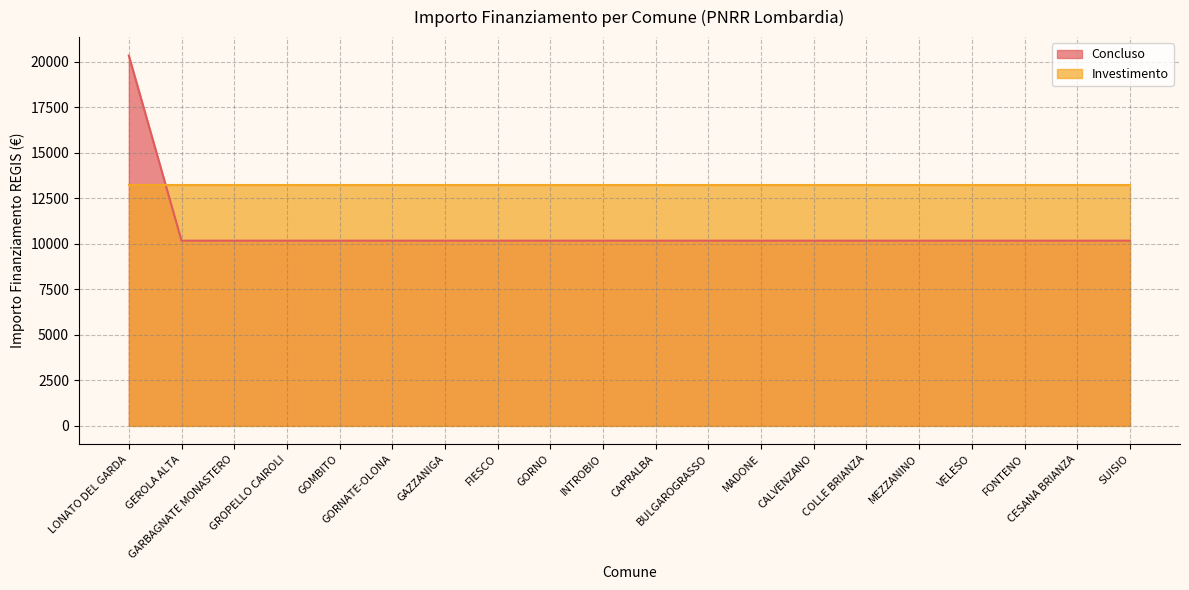

Rank the categories by value from highest to lowest.

LONATO DEL GARDA, GEROLA ALTA, GARBAGNATE MONASTERO, GROPELLO CAIROLI, GOMBITO, GORNATE-OLONA, GAZZANIGA, FIESCO, GORNO, INTROBIO, CAPRALBA, BULGAROGRASSO, MADONE, CALVENZANO, COLLE BRIANZA, MEZZANINO, VELESO, FONTENO, CESANA BRIANZA, SUISIO